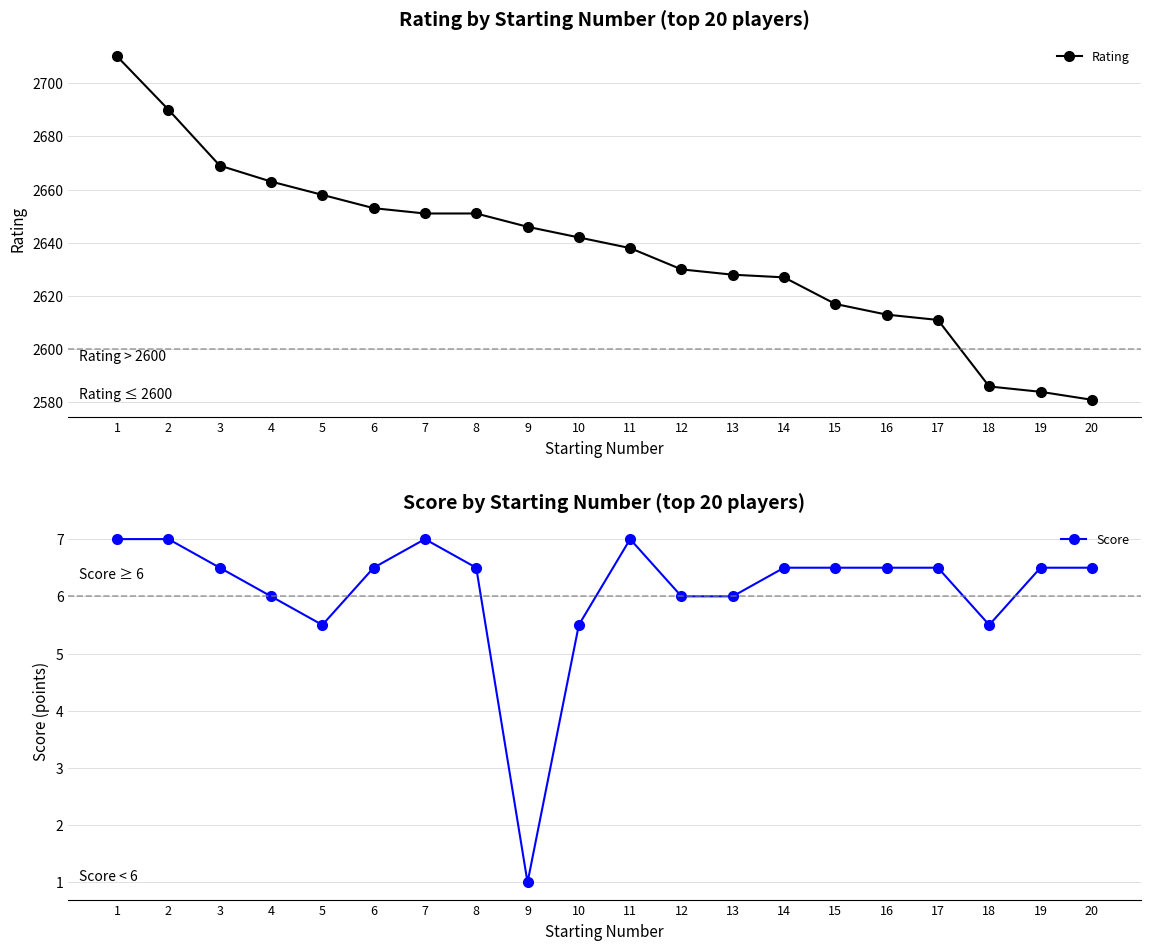

Reading right to left, list all the values displayed in this chart.

Rating: 2581.0	2584.0	2586.0	2611.0	2613.0	2617.0	2627.0	2628.0	2630.0	2638.0	2642.0	2646.0	2651.0	2651.0	2653.0	2658.0	2663.0	2669.0	2690.0	2710.0
Score: 6.5	6.5	5.5	6.5	6.5	6.5	6.5	6.0	6.0	7.0	5.5	1.0	6.5	7.0	6.5	5.5	6.0	6.5	7.0	7.0